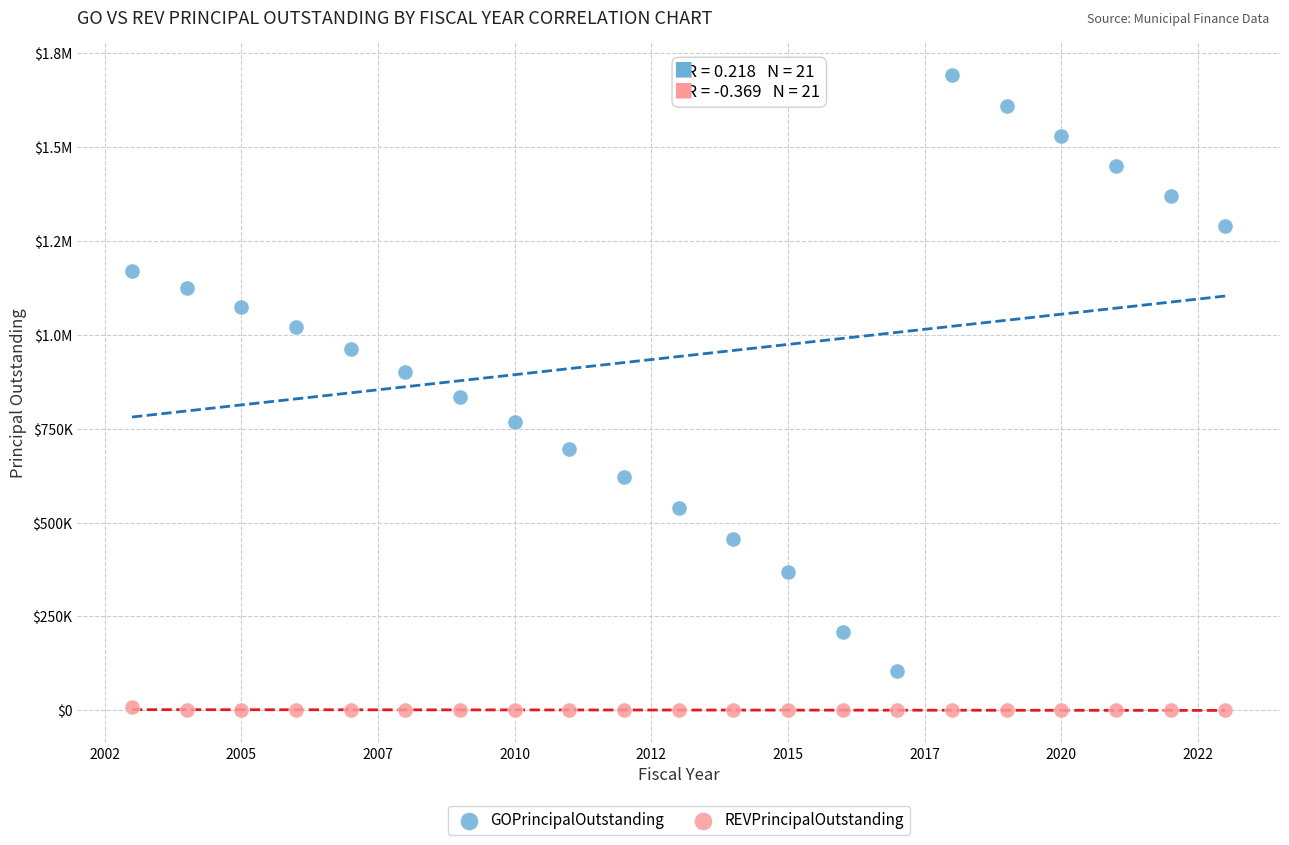

What are all the series names shown in the legend?

GOPrincipalOutstanding, REVPrincipalOutstanding